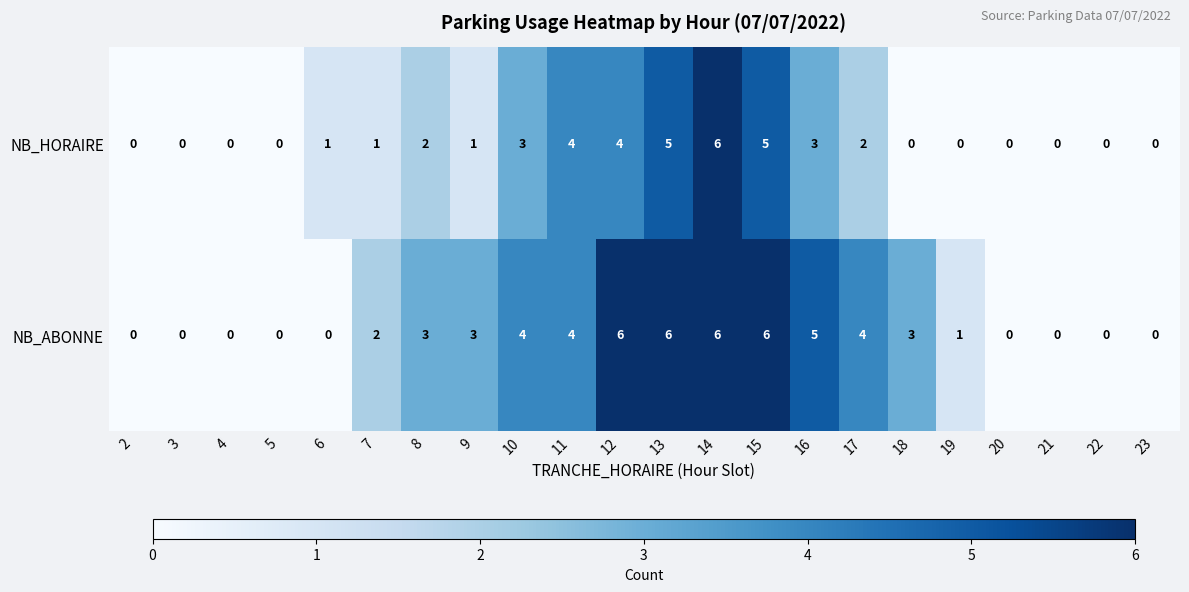

Rank the series by their average value, from lowest to highest.

NB_HORAIRE, NB_ABONNE